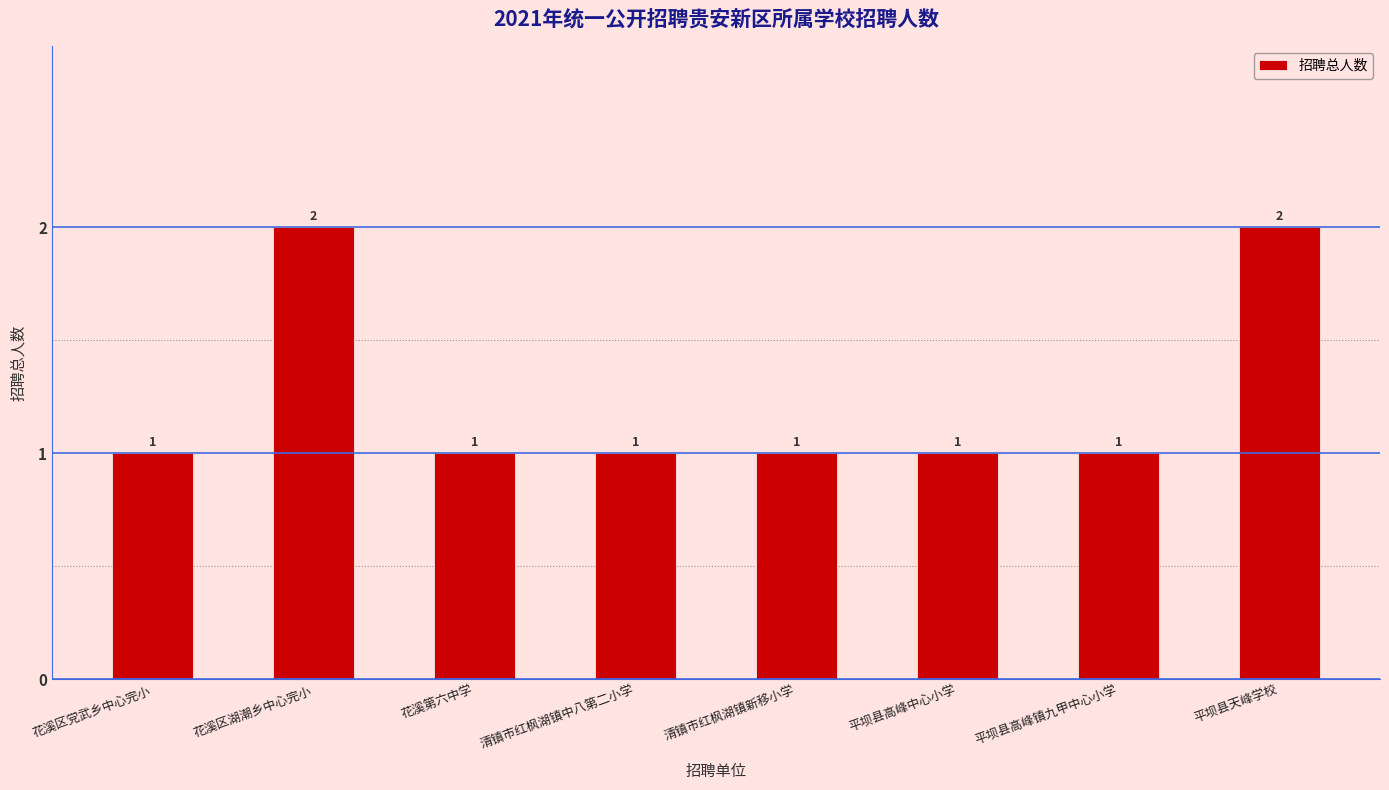

The chart shows a value of 1 at 清镇市红枫湖镇新移小学. True or false?

True